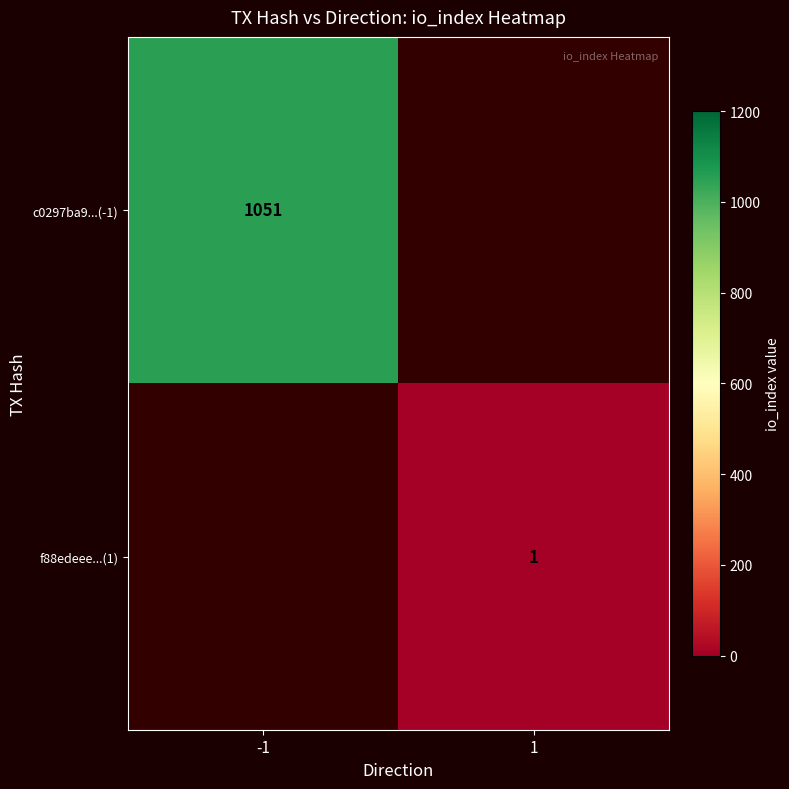

Is the value of f88edeee...(1) at 1 greater than the value of c0297ba9...(-1) at -1?

No